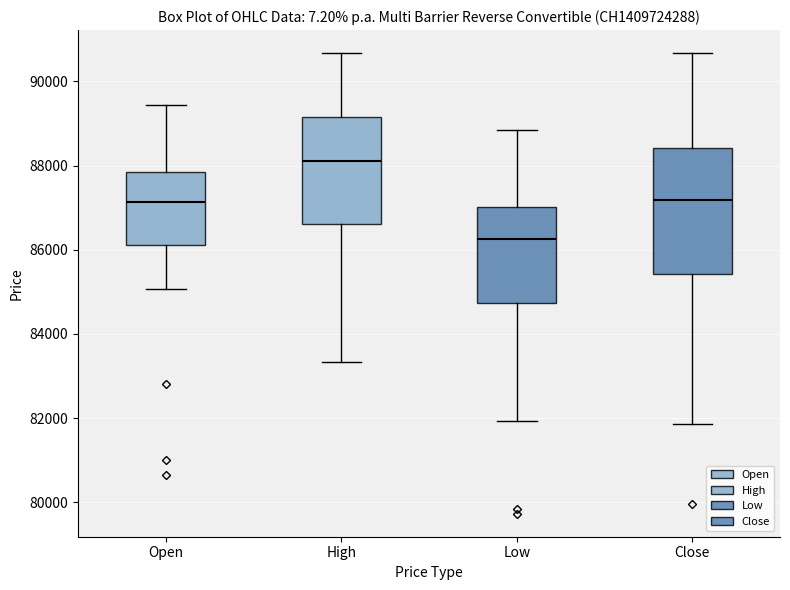

Which box has the highest median line?

High